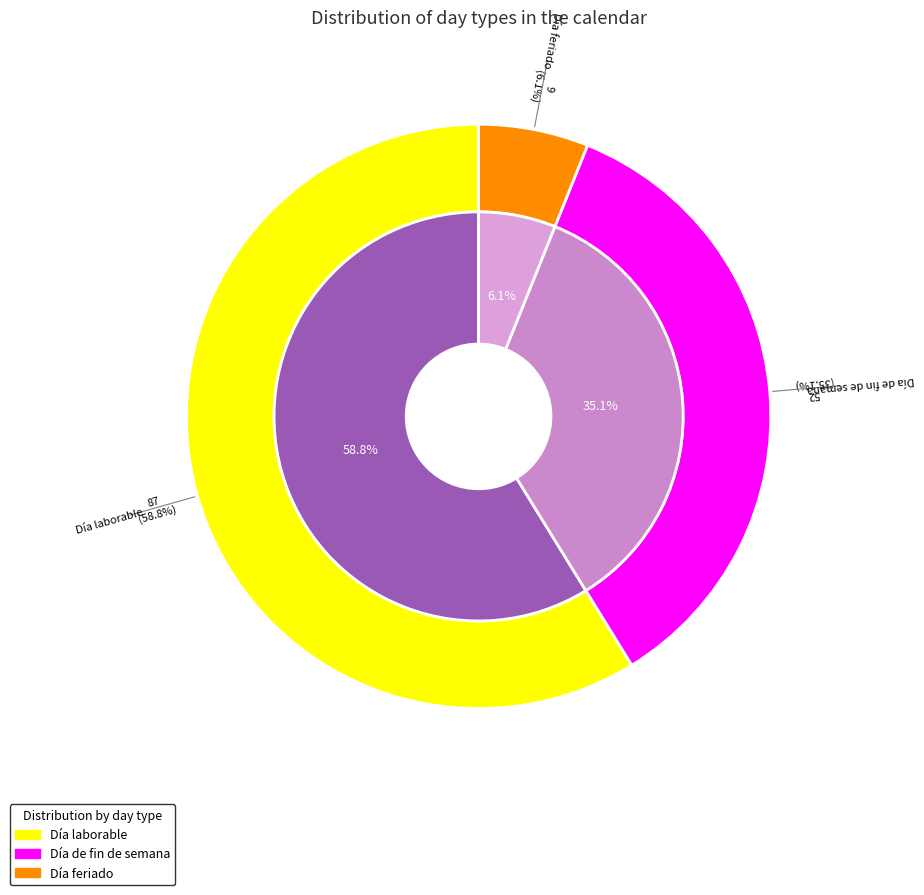

Do Día feriado and Día de fin de semana together represent more than half of the pie?

No